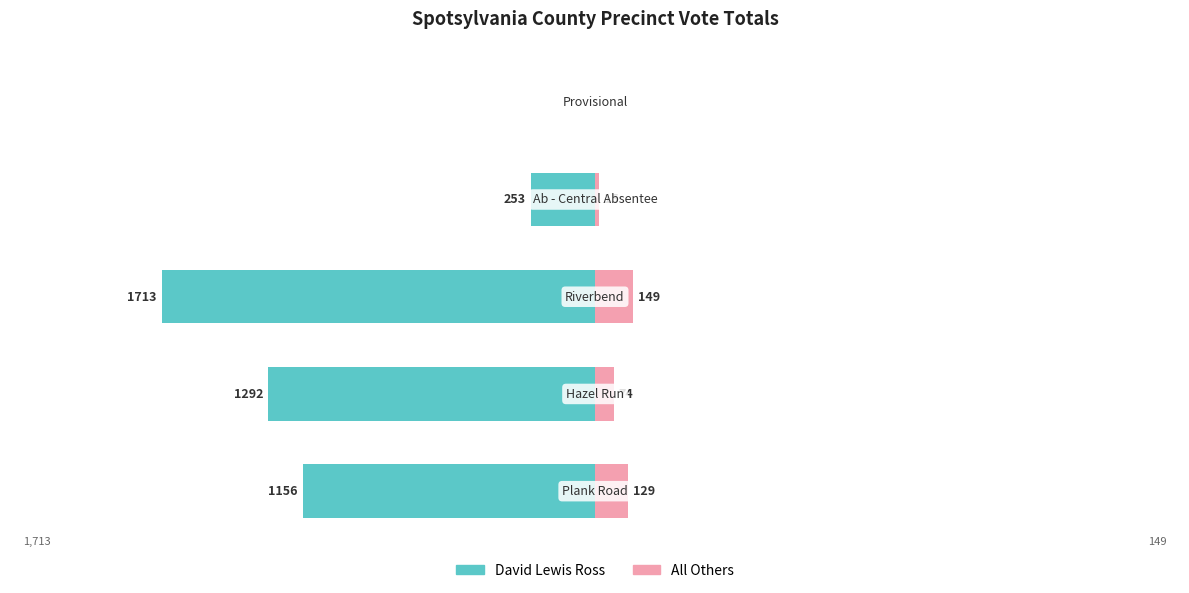

The All Others series shows 74 at 1. True or false?

True